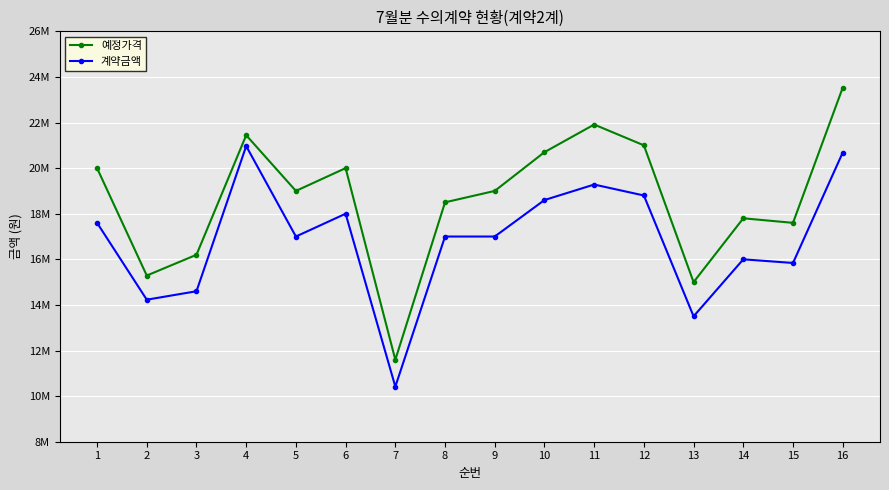

Reading left to right, transcribe all the data shown in this chart.

예정가격: 20000000	15288290	16200000	21443400	19000000	20000000	11595000	18500000	19000000	20700000	21912000	21000000	15000000	17800000	17600000	23528575
계약금액: 17600000	14229300	14600000	20966880	17000000	18000000	10417000	17000000	17000000	18600000	19280000	18800000	13500000	16000000	15840000	20681600